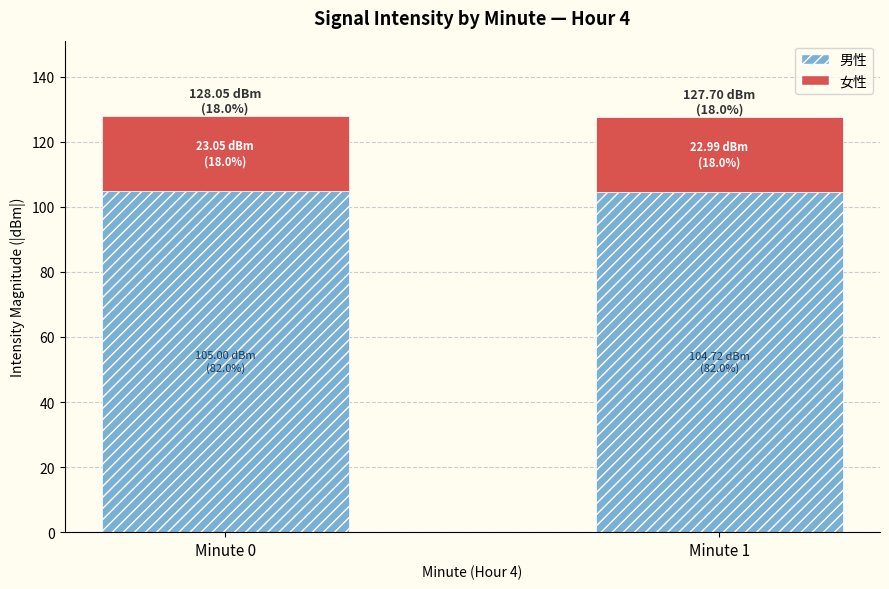

What is the total value across all series at Minute 0?

128.1